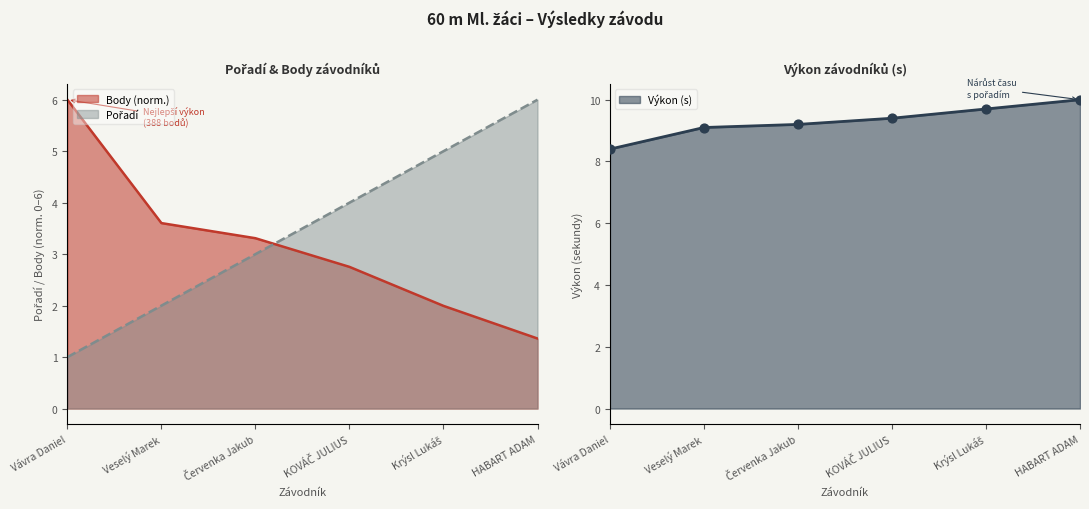

Which series has the widest spread of Y values?

Pořadí